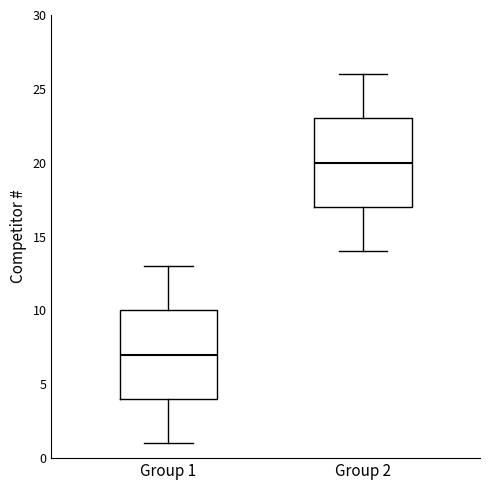

Reading left to right, transcribe this box plot: for each box, give where its median line is, the range the box spans, and where its two whiskers end, as read against the y-axis. The values are not printed on the chart, so give them approximately, as read against the axis.

Group 1: median 7, box 4 to 10, whiskers 1 to 13
Group 2: median 20, box 17 to 23, whiskers 14 to 26